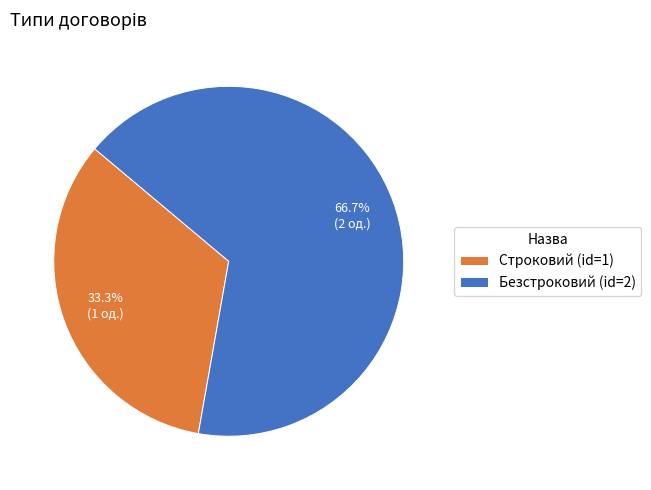

Rank the categories by value from highest to lowest.

Безстроковий, Строковий